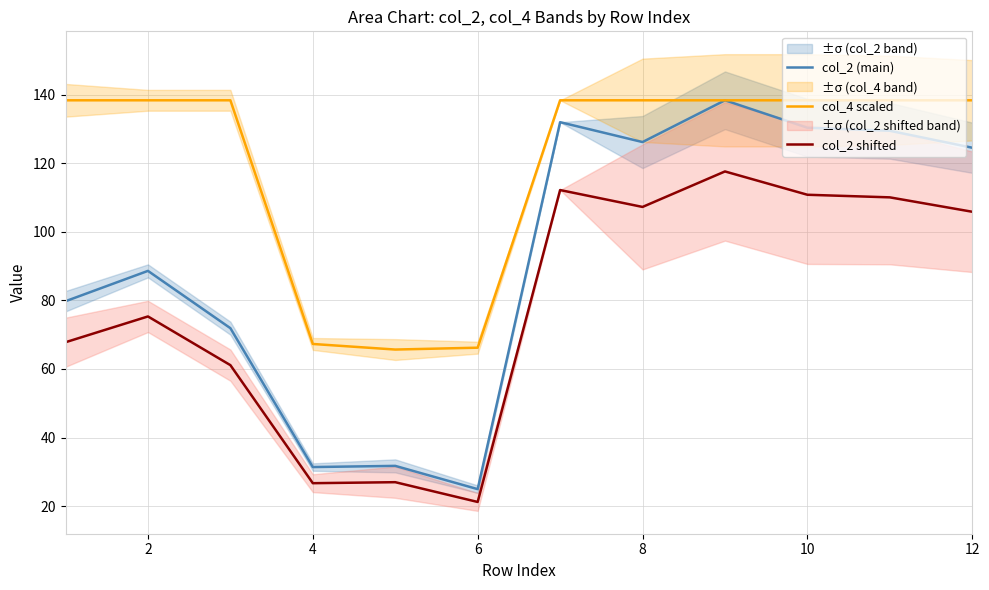

What are all the series names shown in the legend?

col_2 (main), col_4 scaled, col_2 shifted